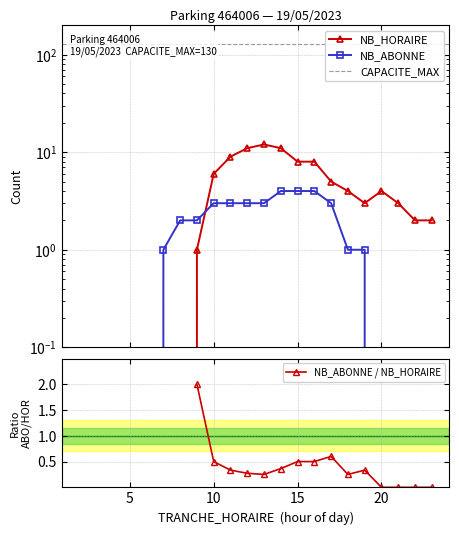

Count the NB_ABONNE values in the range 0 to 3.

19